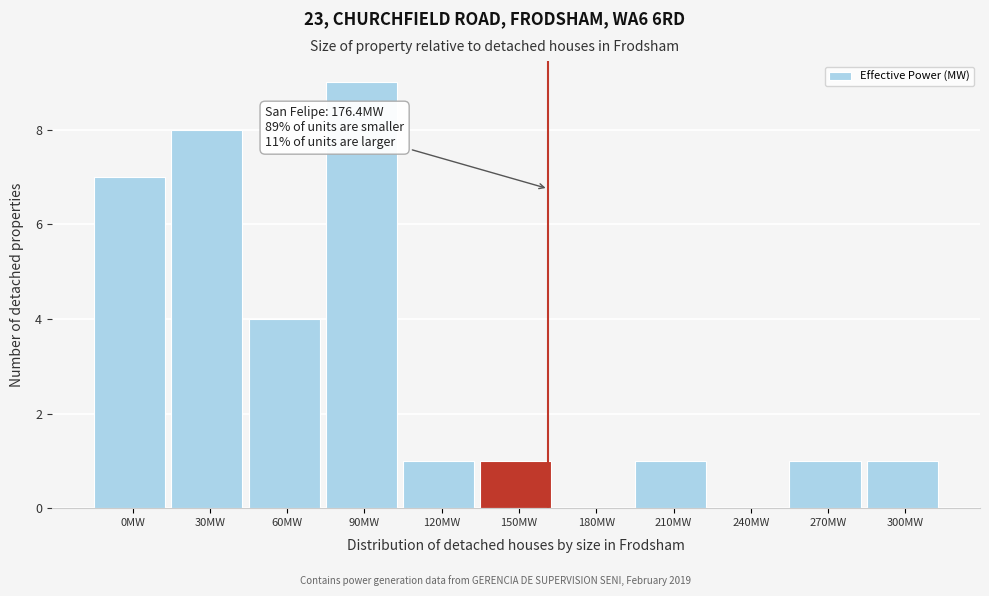

Reading left to right, what are all the values shown in this chart?

0MW=7	30MW=8	60MW=4	90MW=9	120MW=1	150MW=1	180MW=0	210MW=1	240MW=0	270MW=1	300MW=1